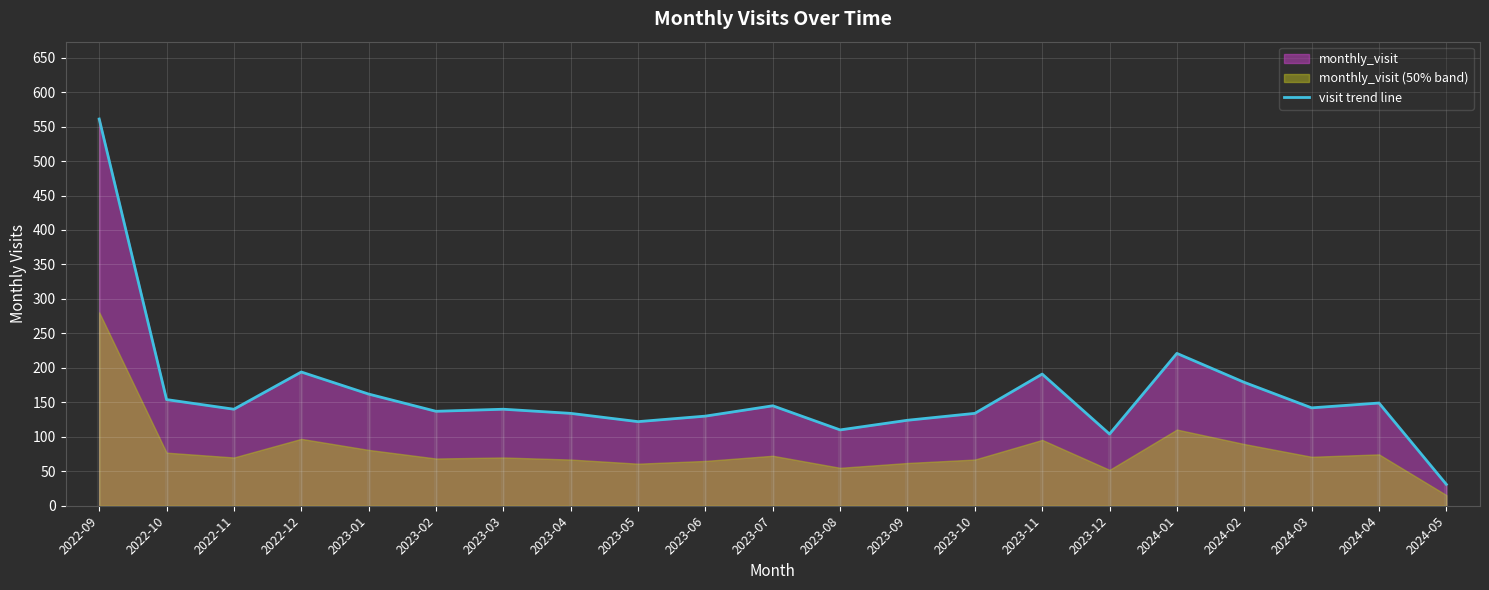

How many points are lower than both their immediate neighbors (excluding endpoints)?

6